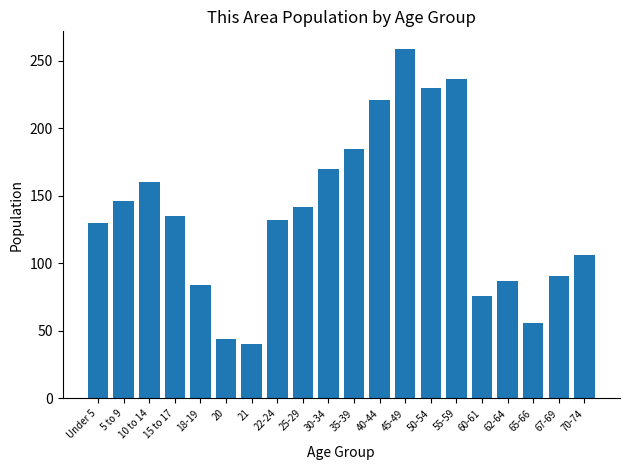

What is the sum of all values?

2731